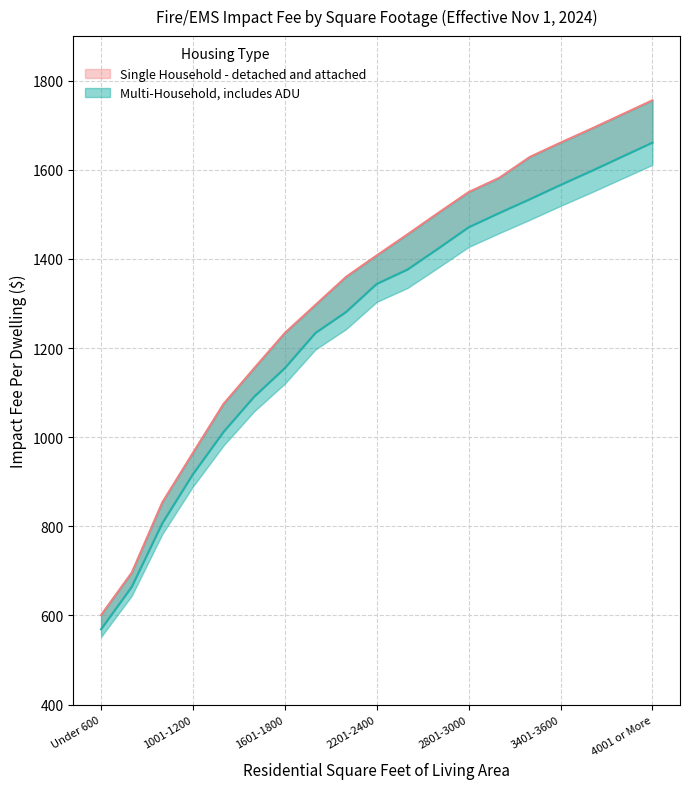

What is the difference between the Single Household Impact Fee values at 3201-3400 and 3801-4000?

95